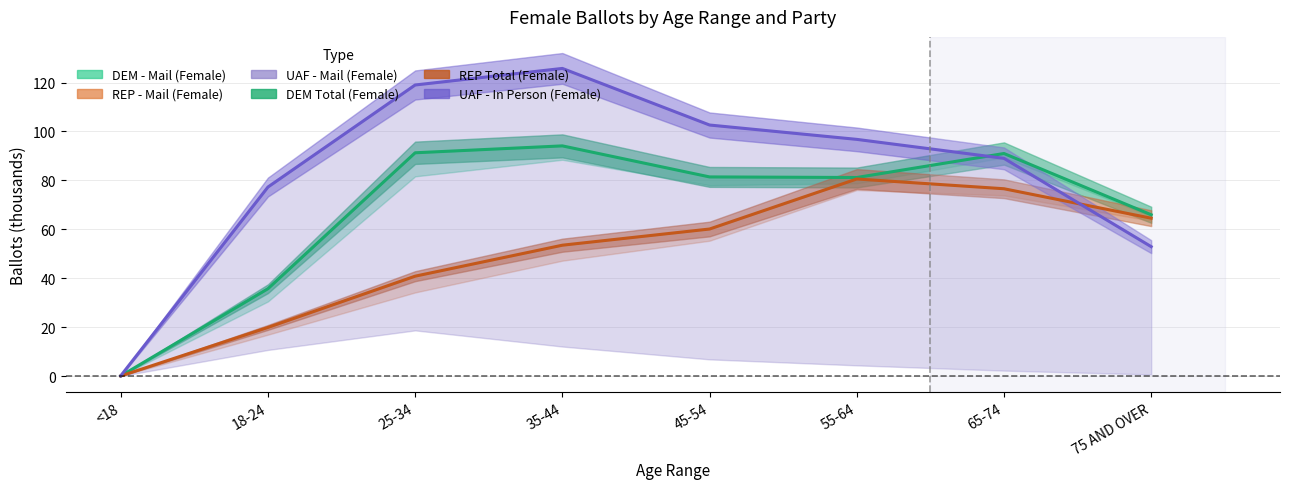

Where does the UAF - Mail (Female) series first go above 96?

25-34